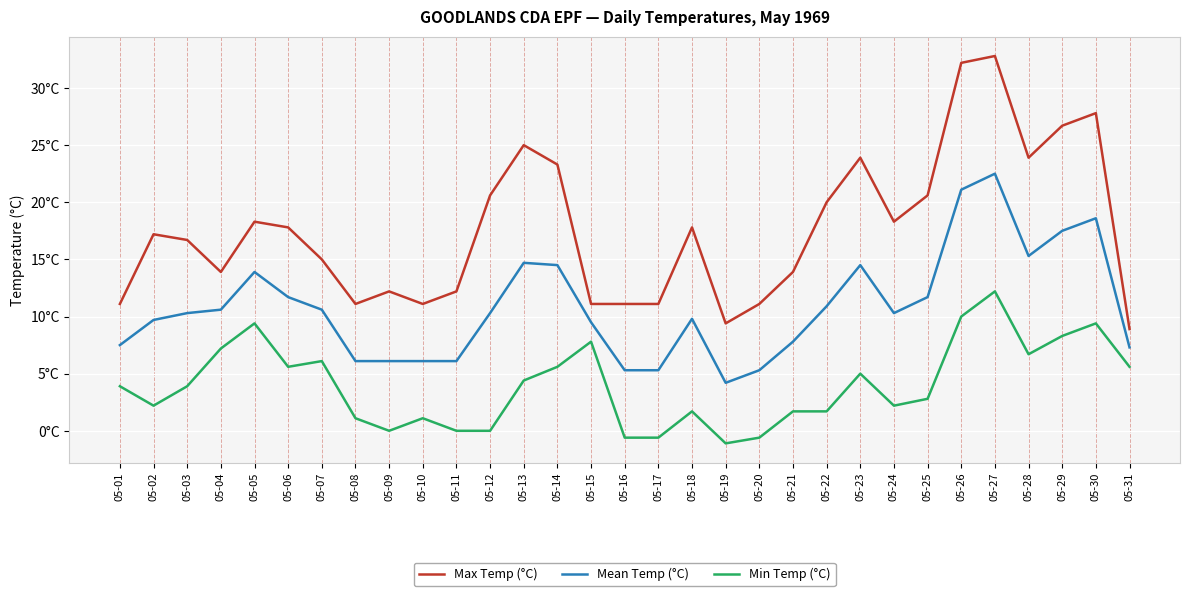

What is the lowest value of the Mean Temp (°C) series?

4.2